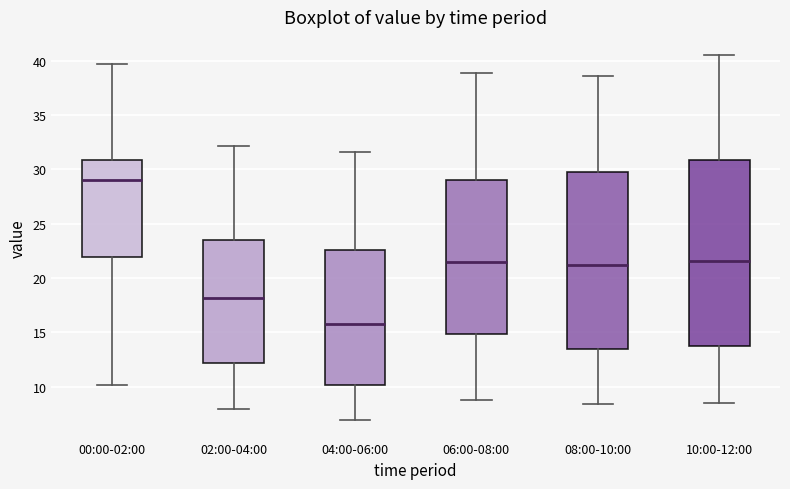

Which box is the tallest, from its lower edge to its upper edge?

10:00-12:00